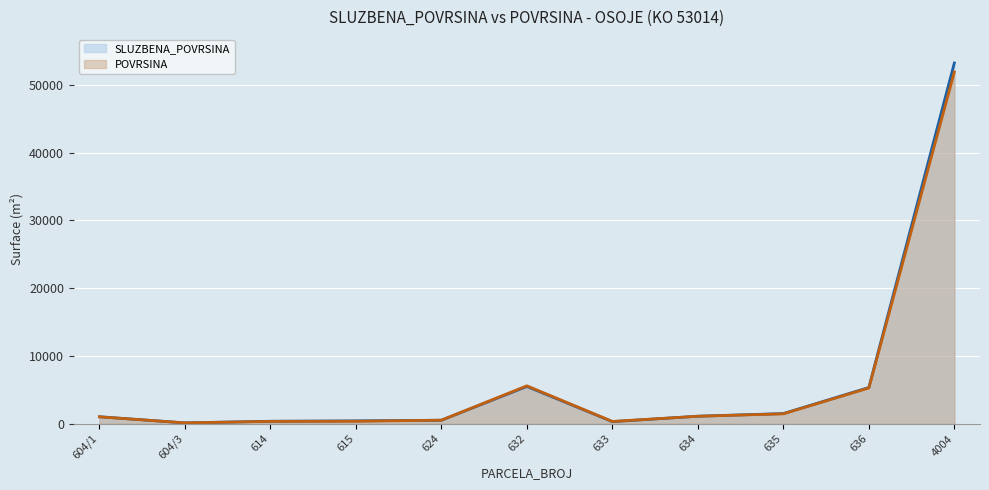

How many lines are shown in the chart?

2